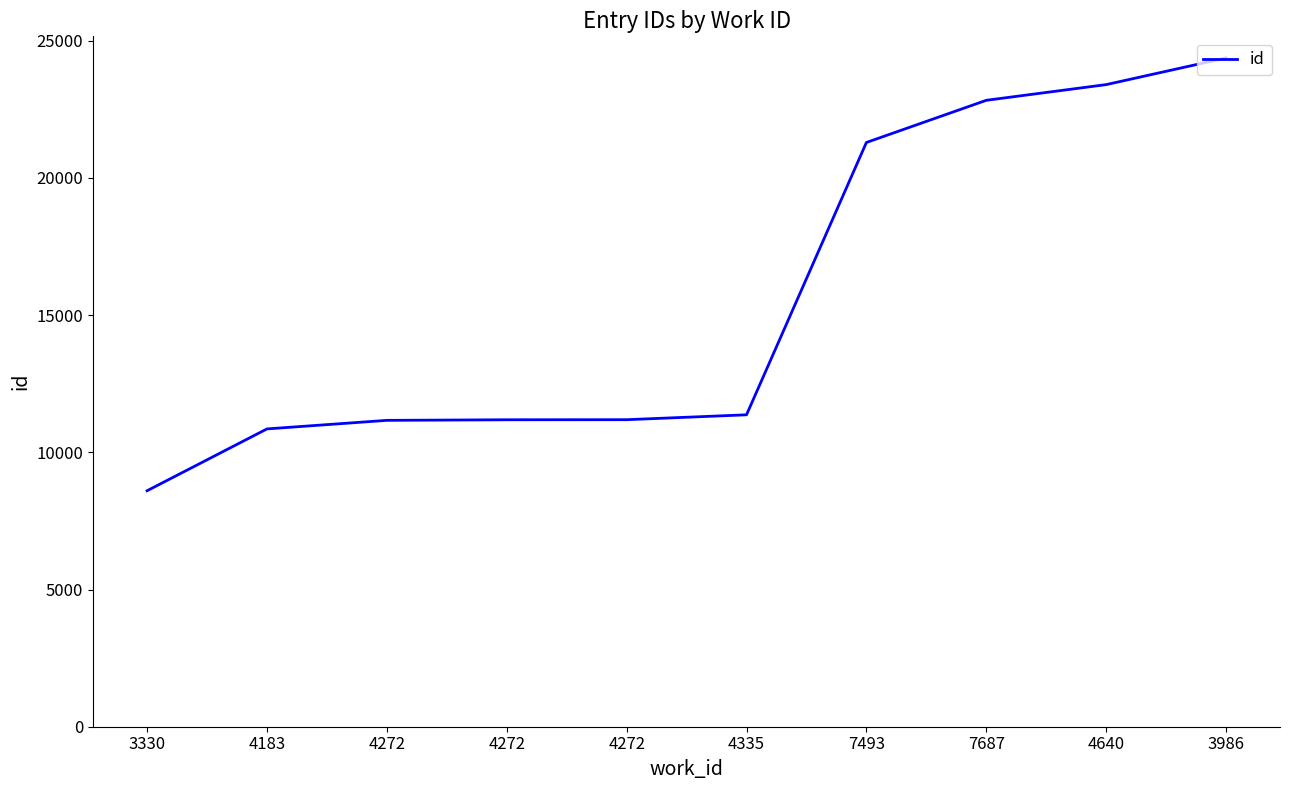

Is this an area chart (filled region under the line)?

No